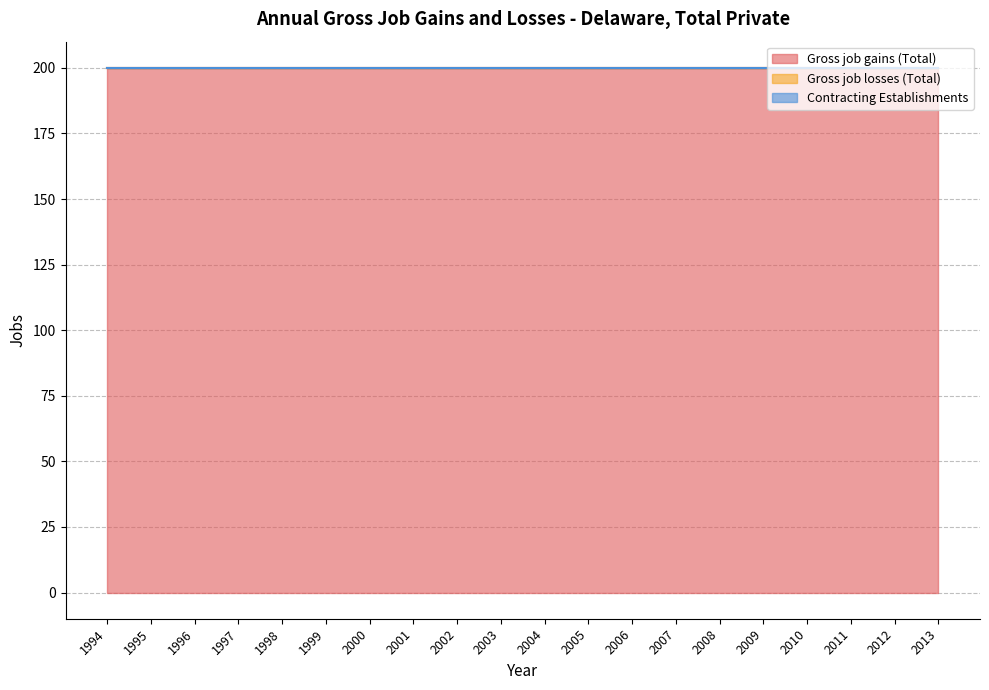

Is the value of Contracting Establishments at 2013 greater than the value of Gross job gains (Total) at 2004?

No